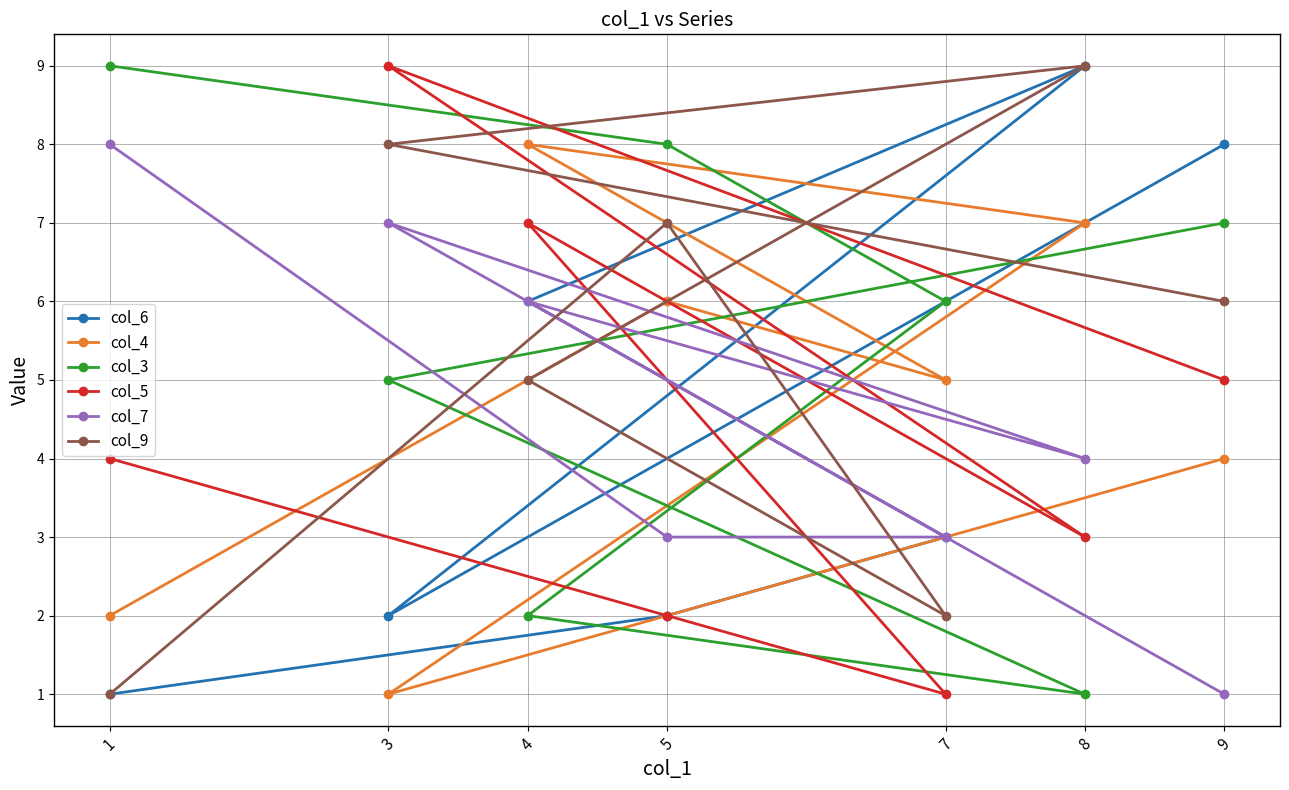

What are all the series names shown in the legend?

col_6, col_4, col_3, col_5, col_7, col_9